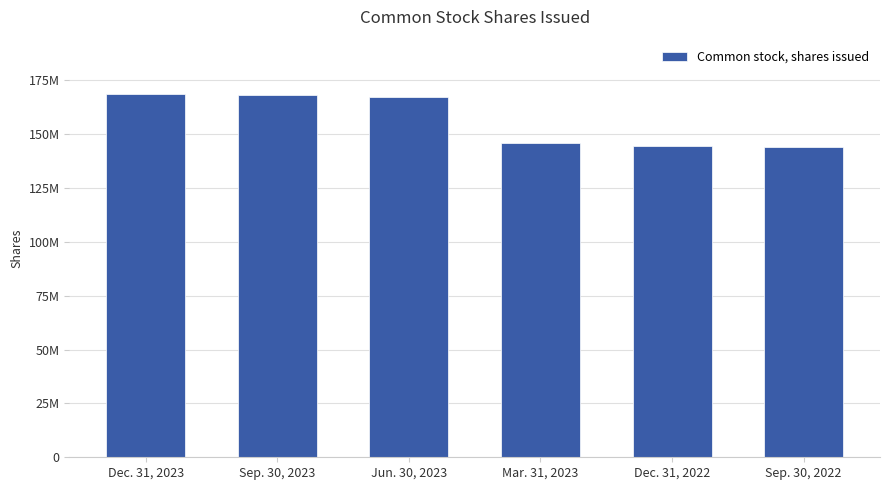

List the labels in order of value, largest first.

Dec. 31, 2023, Sep. 30, 2023, Jun. 30, 2023, Mar. 31, 2023, Dec. 31, 2022, Sep. 30, 2022